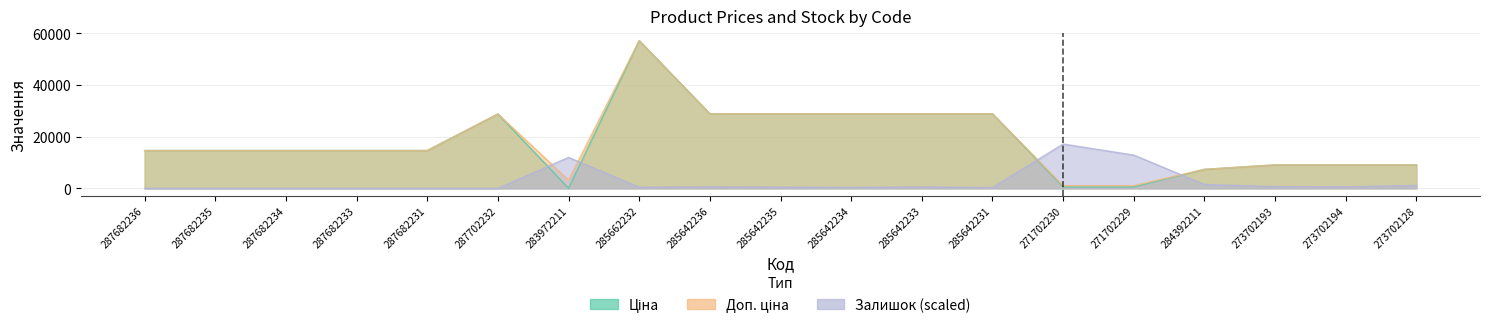

True or false: Ціна has a value of 19783.0 at 287682233.

False